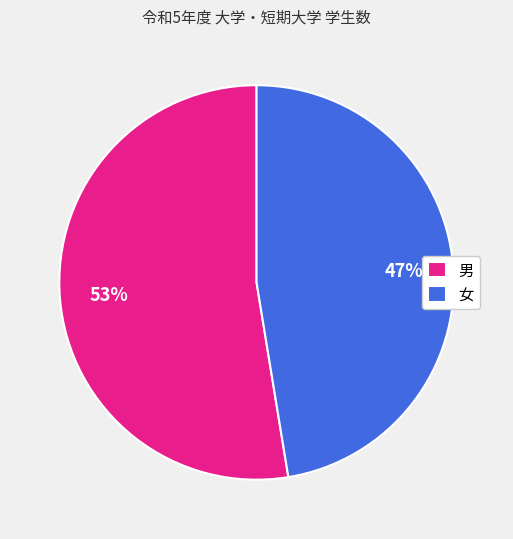

Is there a majority slice in this chart?

Yes